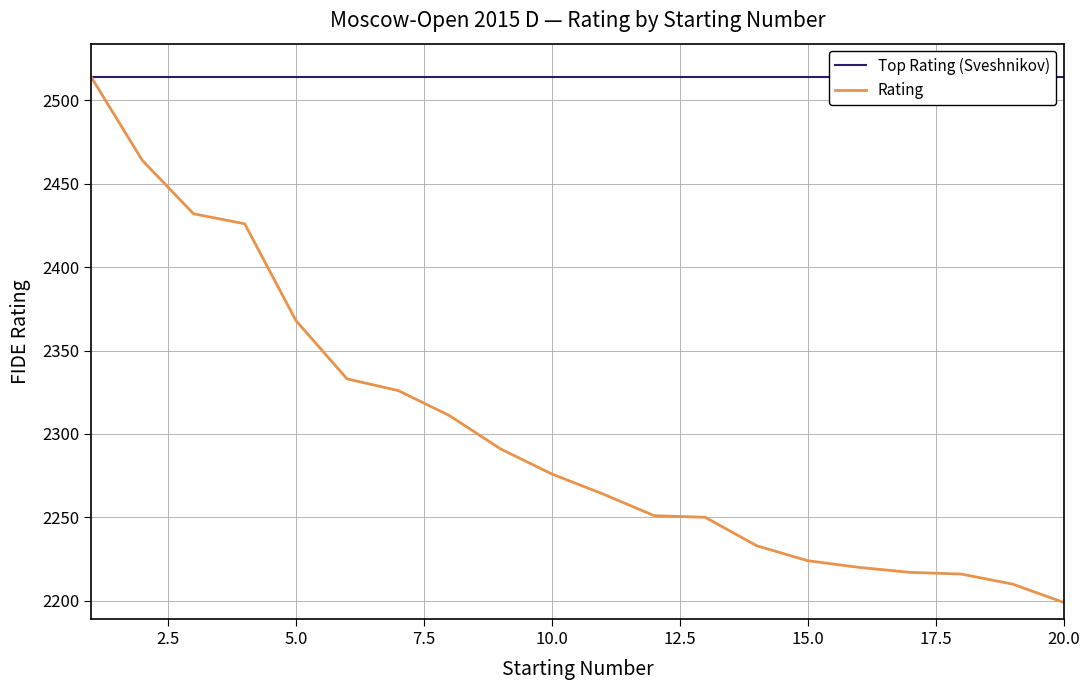

The value of Rating at 15.0 is 2224. True or false?

True